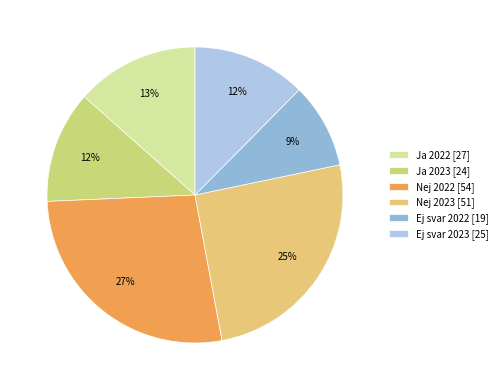

How much of the chart is everything except Ja 2023?

87.8%